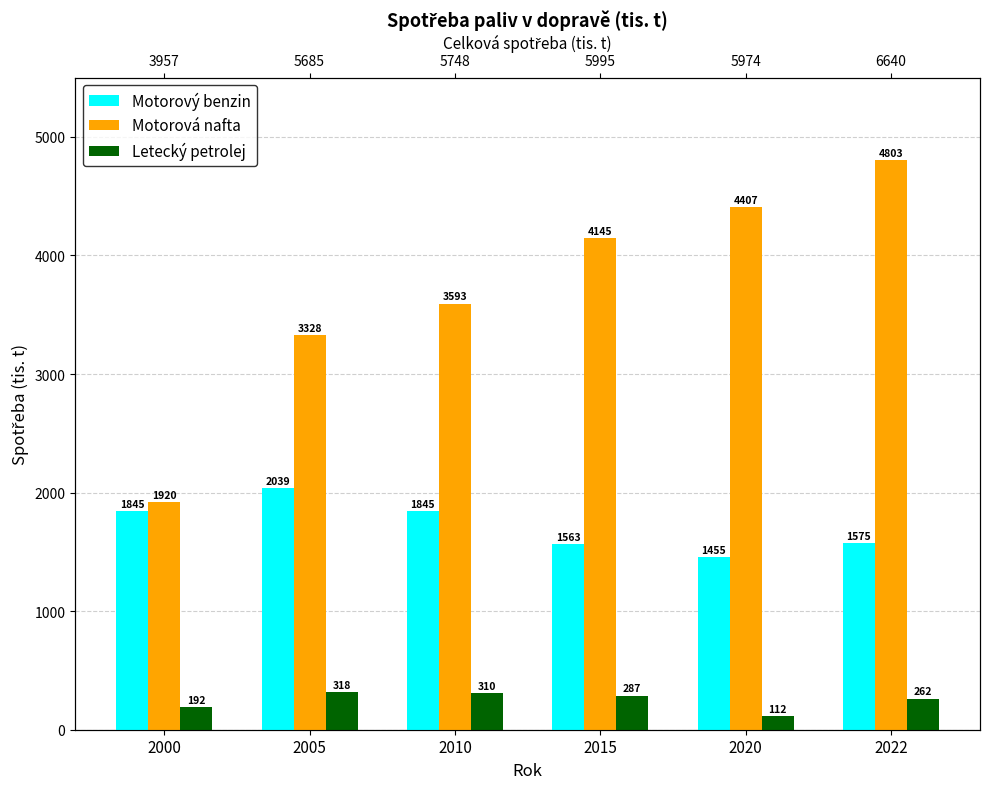

What is the difference between the Motorový benzin values at 2015 and 2000?

282